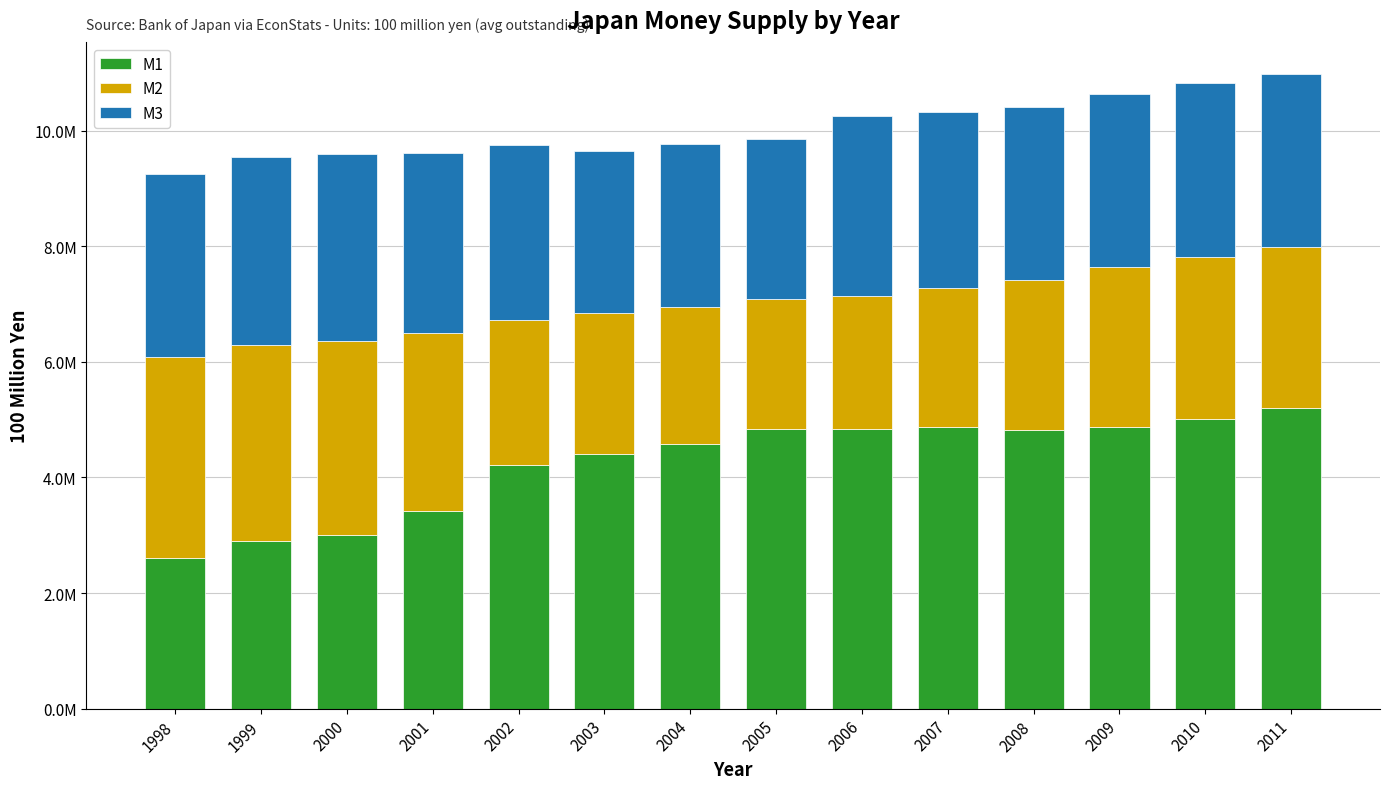

Are the bars horizontal?

No